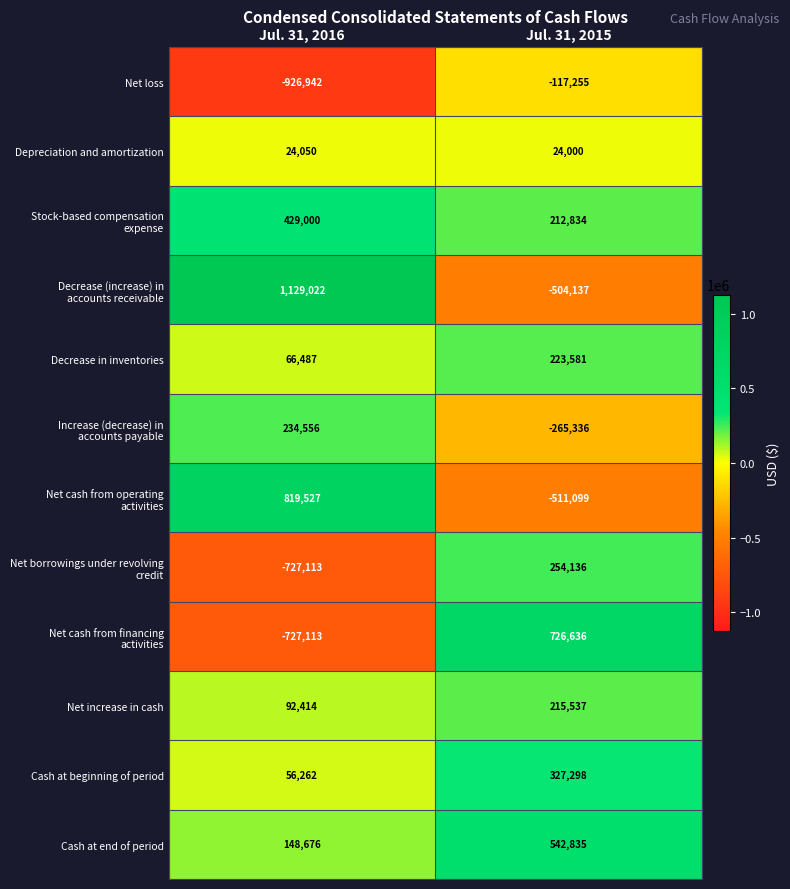

Is it true that Decrease in inventories equals 223581 at Jul. 31, 2015?

True